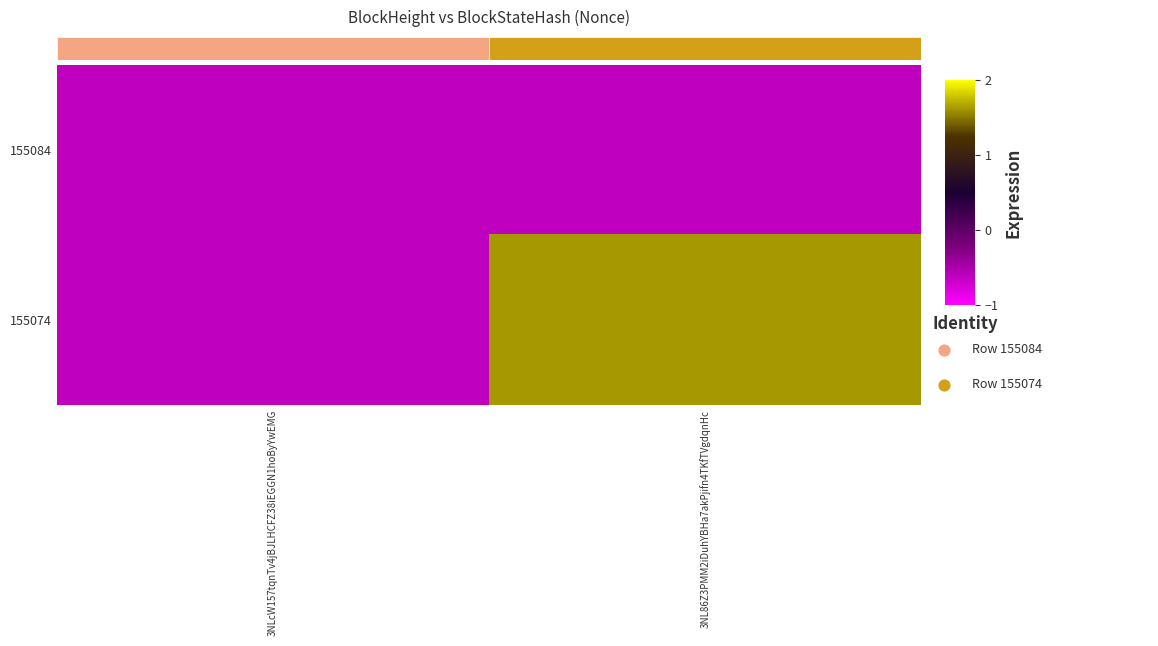

Read the 155084 value at 3NL86Z3PMM2iDuhYBHa7akPjifn4TKfTVgdqnHc.

-1.0